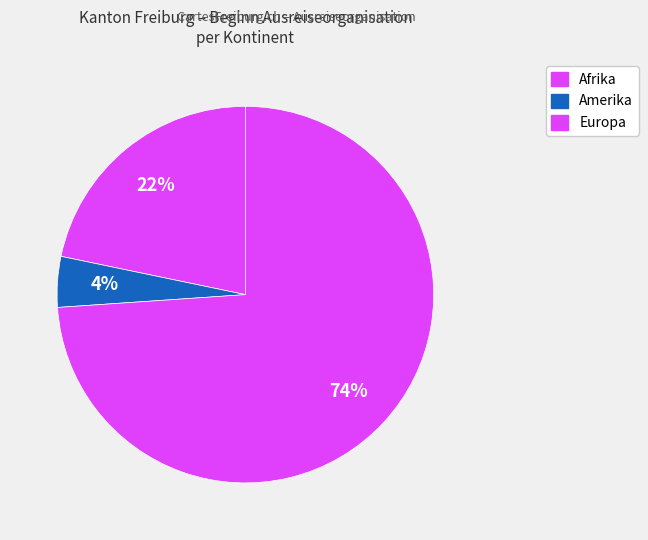

Count the number of slices in the pie.

3